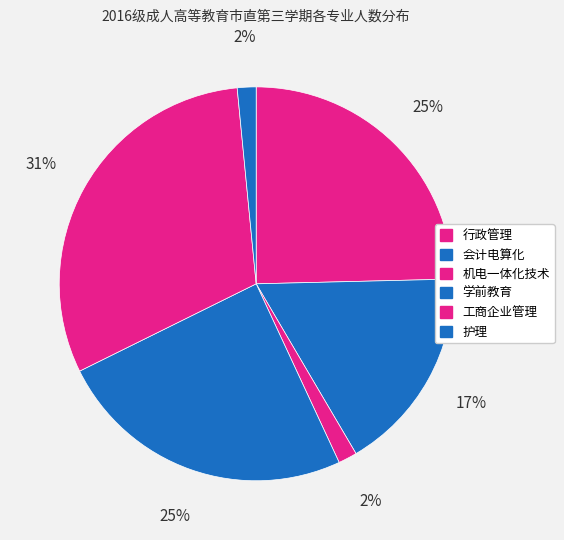

True or false: 护理 accounts for 2% of the total.

True